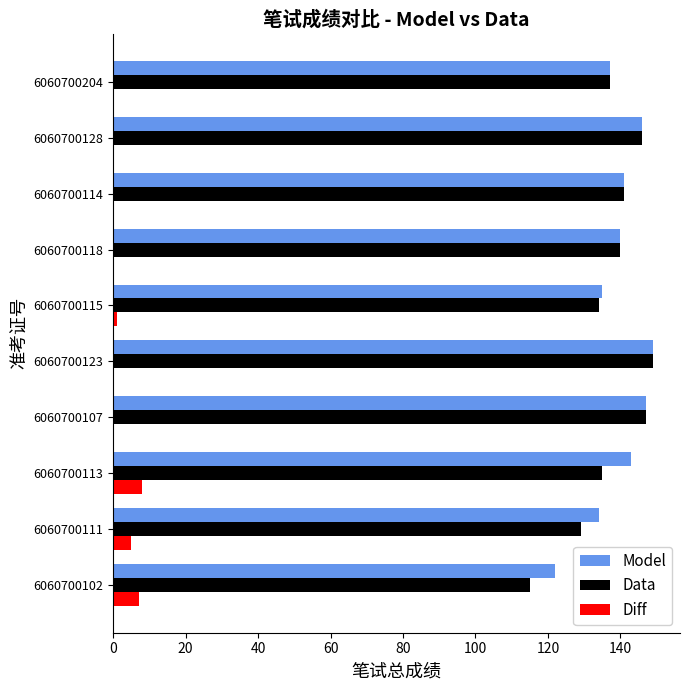

The value of Model at 6060700128 is 217. True or false?

False